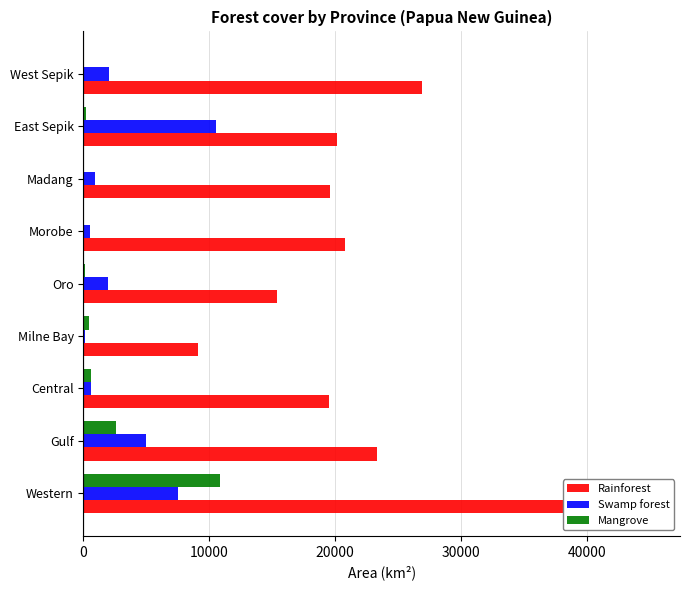

The Mangrove series shows 53 at Morobe. True or false?

False